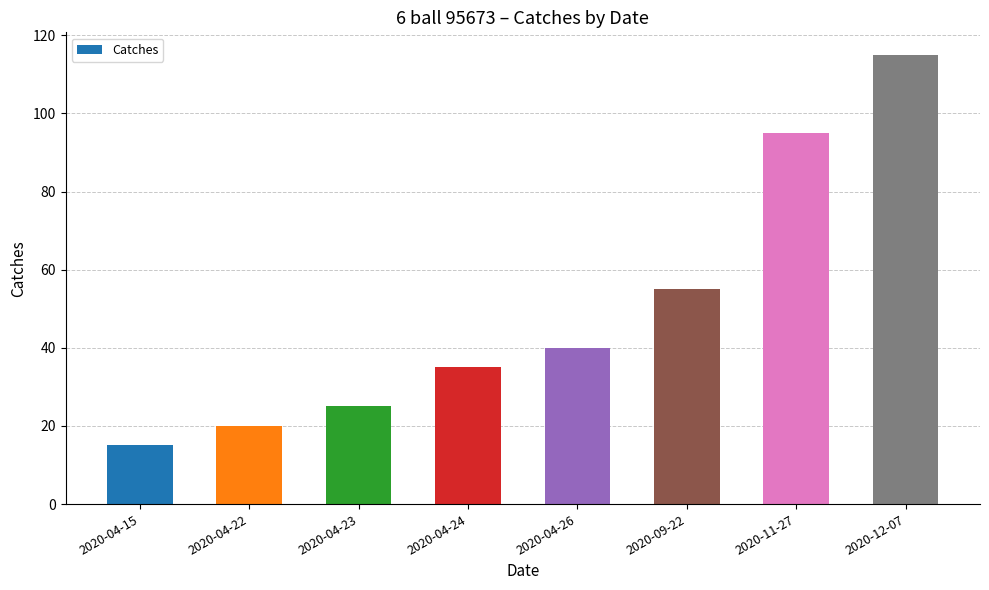

Approximately how many times larger is the value at 2020-04-15 compared to 2020-11-27?

0.2